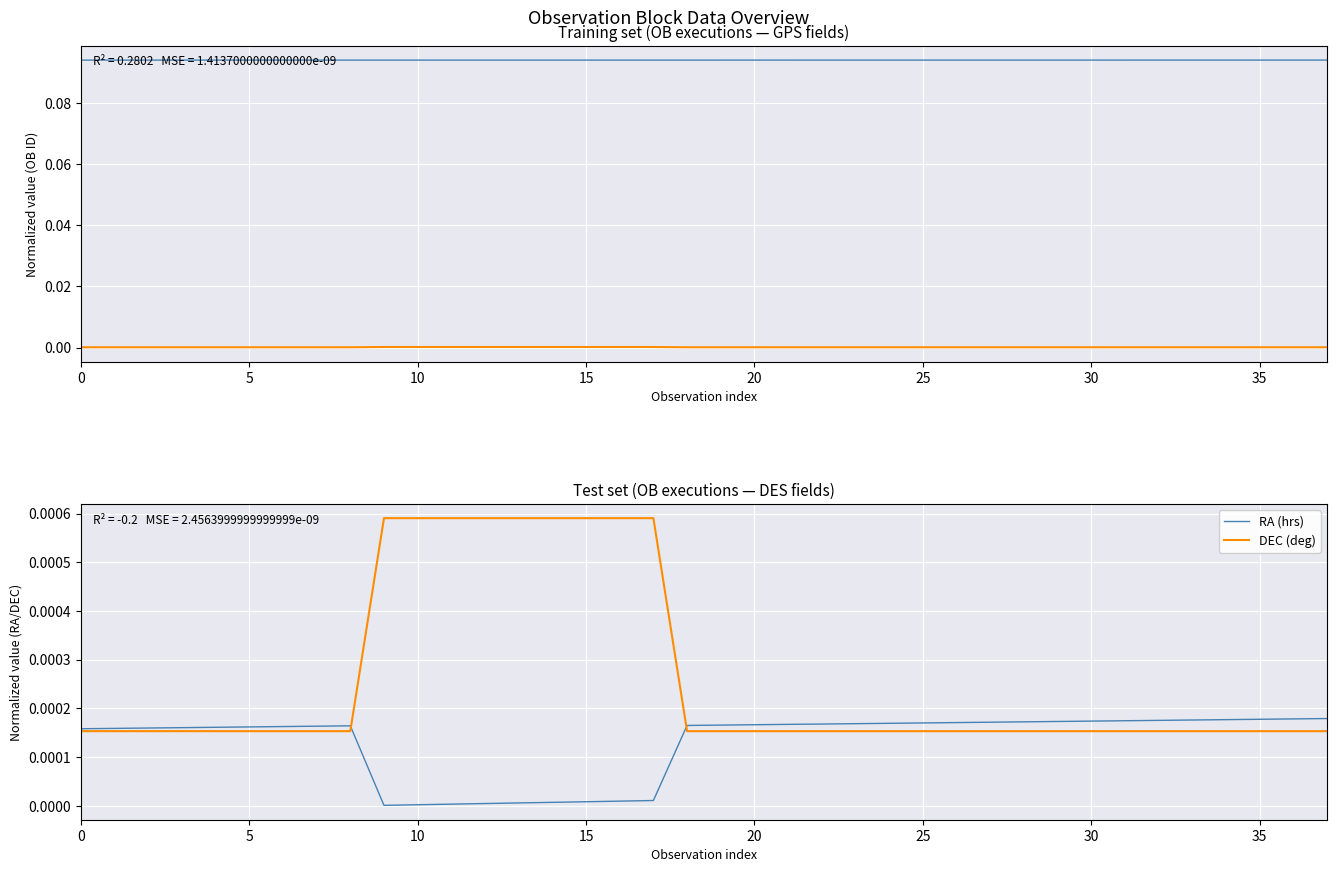

True or false: DEC (deg) has a value of 0.0 at 19.

False